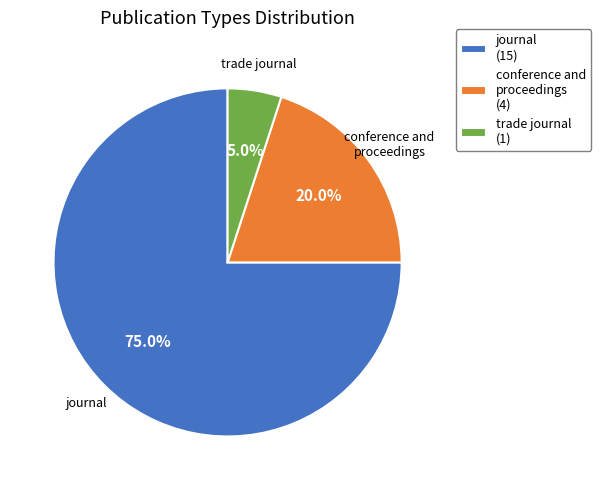

Count the number of slices in the pie.

3